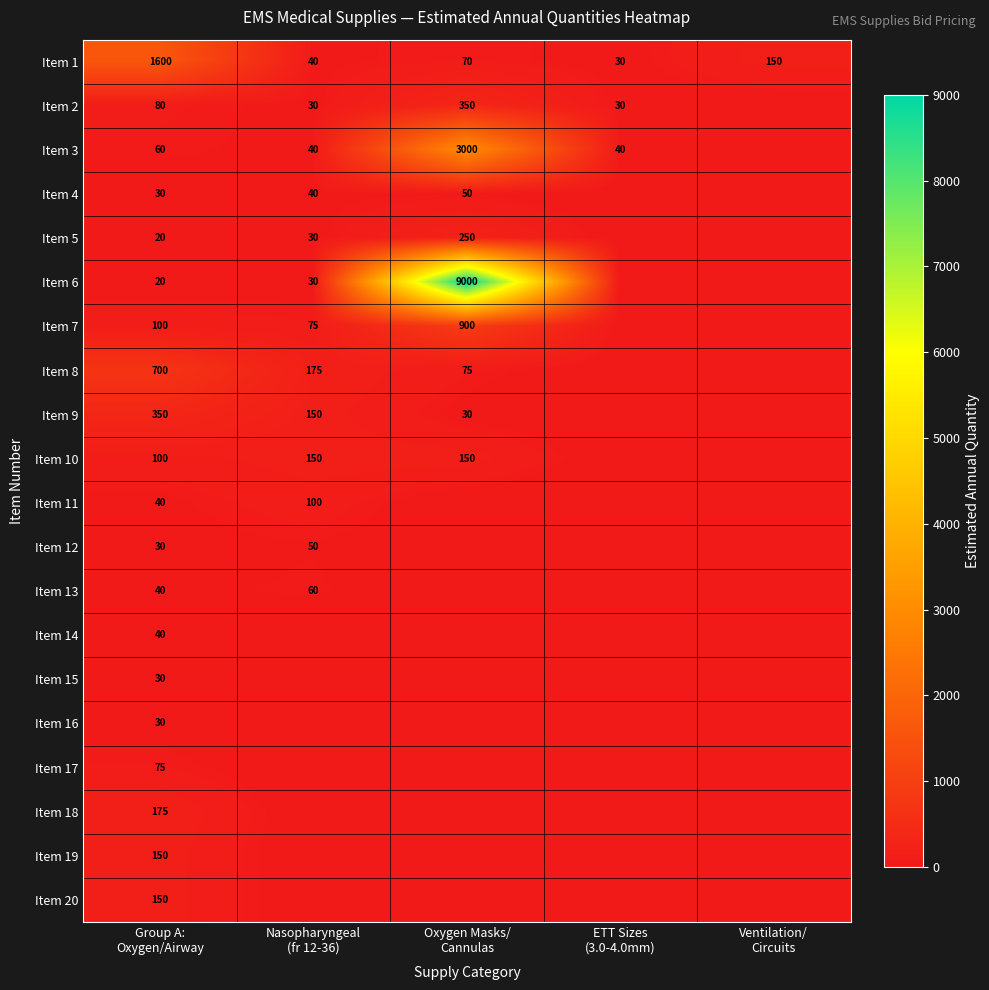

What is the difference between the maximum and minimum values in the Item 1 series?

1570